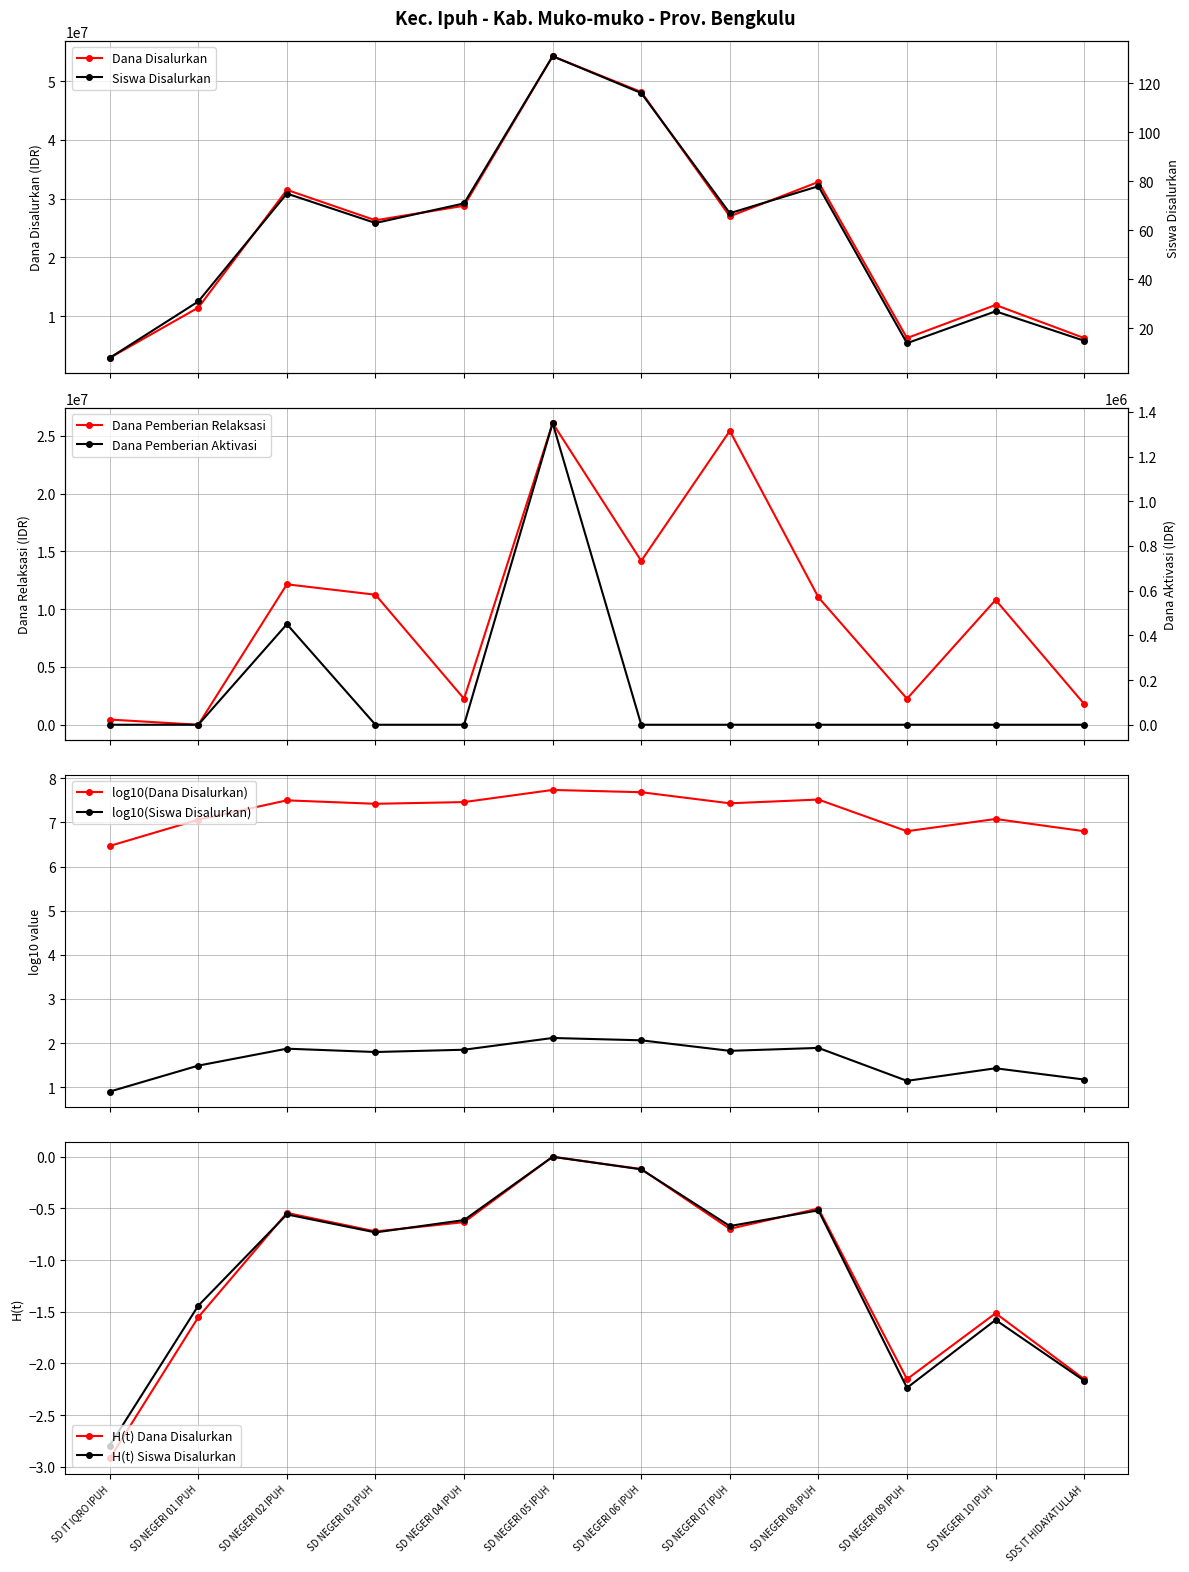

Does the chart display data point markers on the line(s)?

Yes